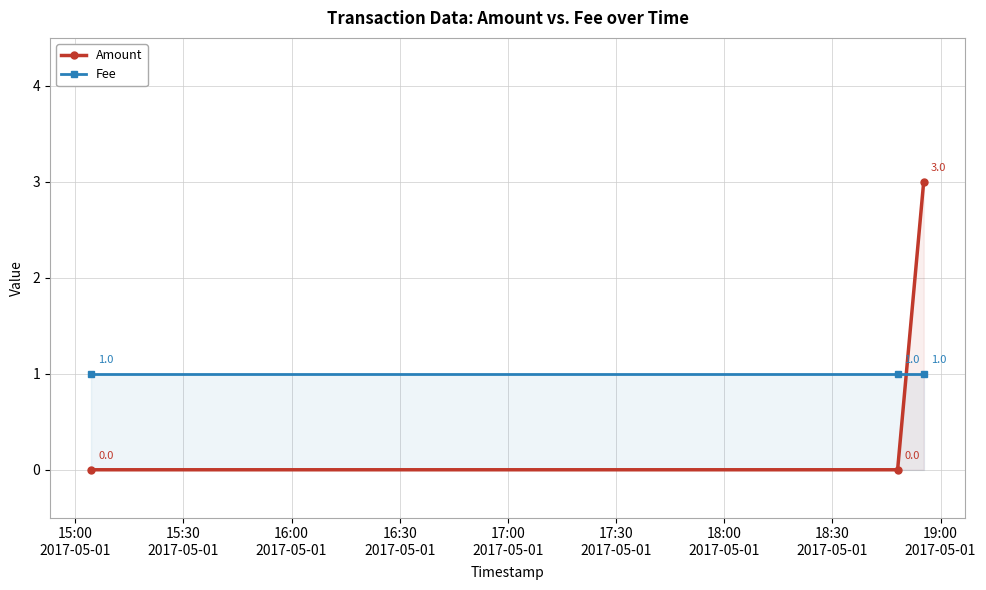

What is the maximum value shown in the chart?

3